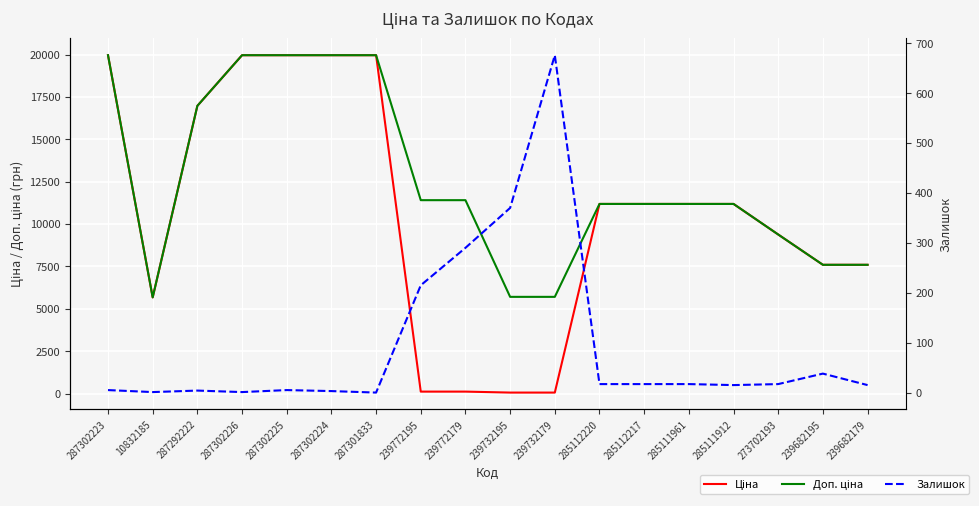

Rank the categories by Ціна value from highest to lowest.

287302223, 287302226, 287302225, 287302224, 287301833, 287292222, 285112220, 285112217, 285111961, 285111912, 273702193, 239682195, 239682179, 10832185, 239772195, 239772179, 239732195, 239732179